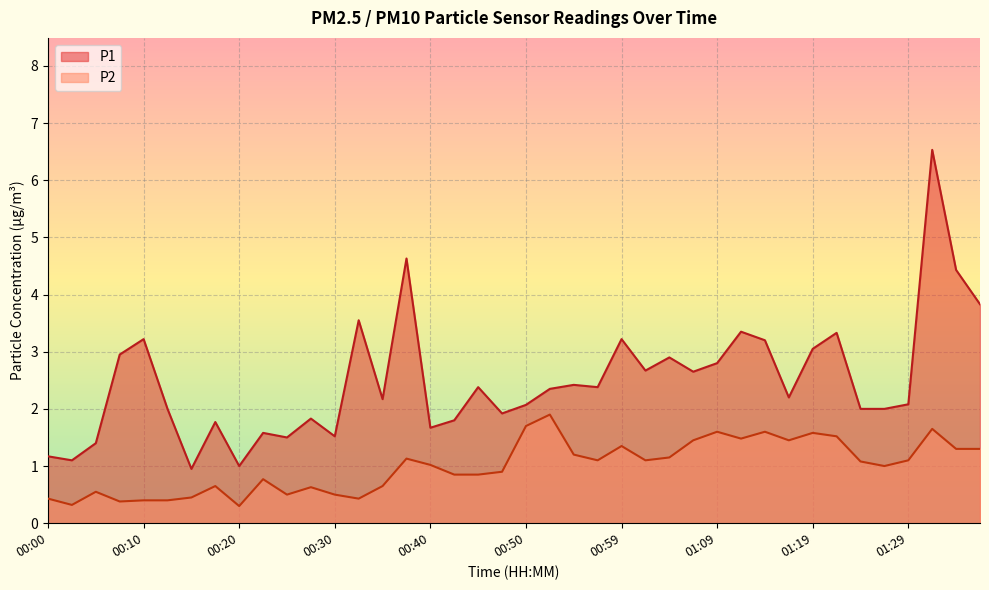

What is the difference between the maximum and minimum values in the P1 series?

5.6